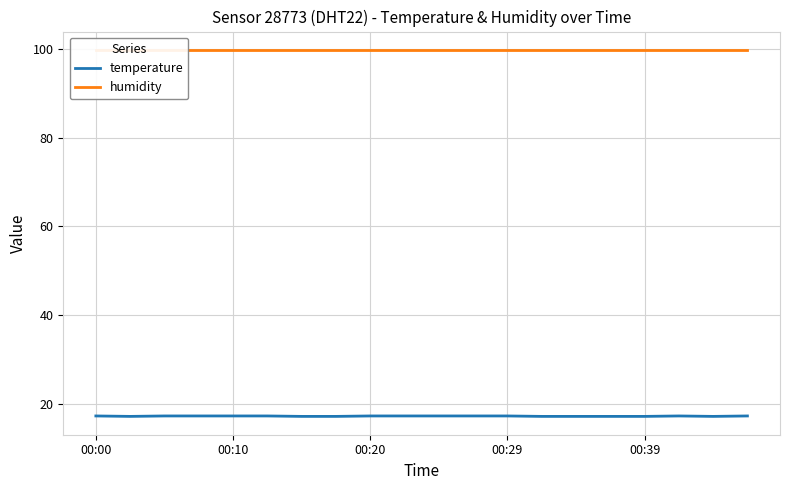

True or false: temperature has more than 1 points higher than both neighbors.

False